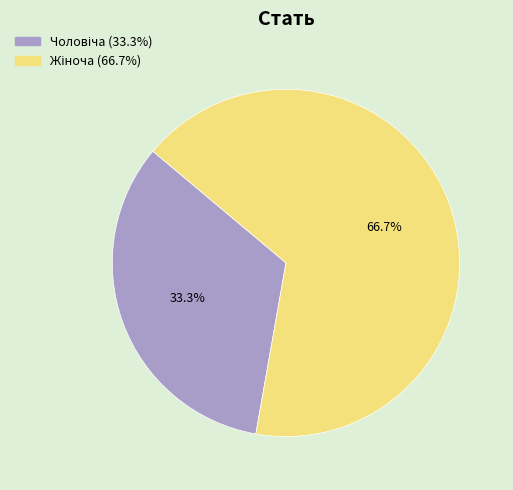

Does any single category account for the majority?

Yes